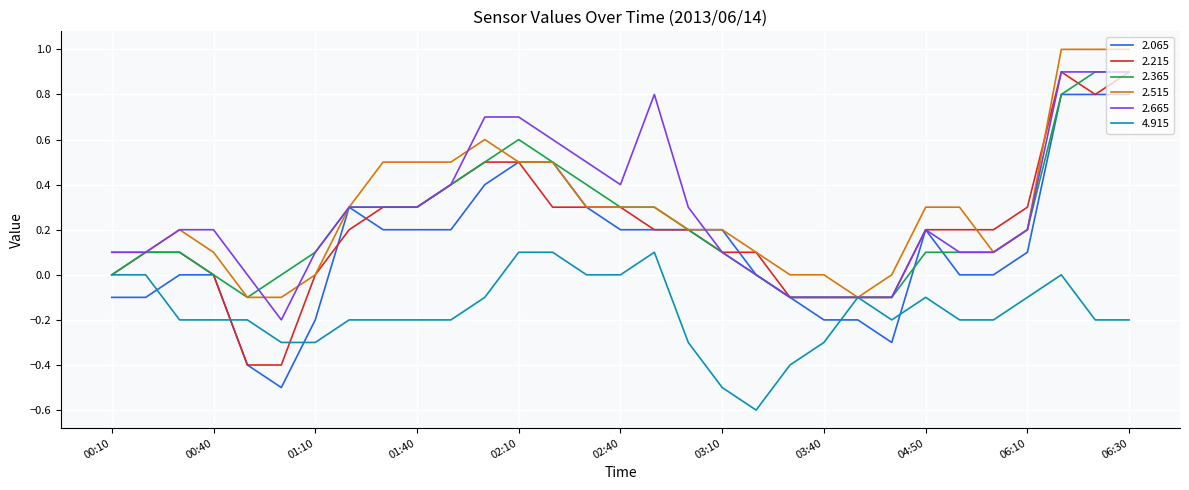

What is the greatest value displayed?

1.0